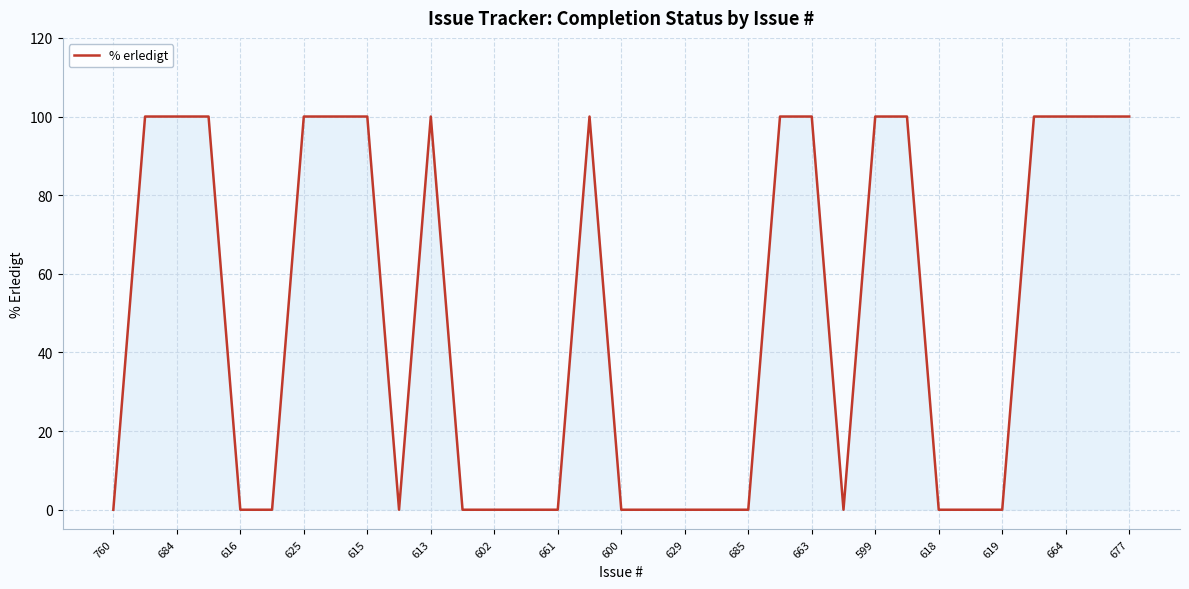

What is the difference between the maximum and minimum values?

100